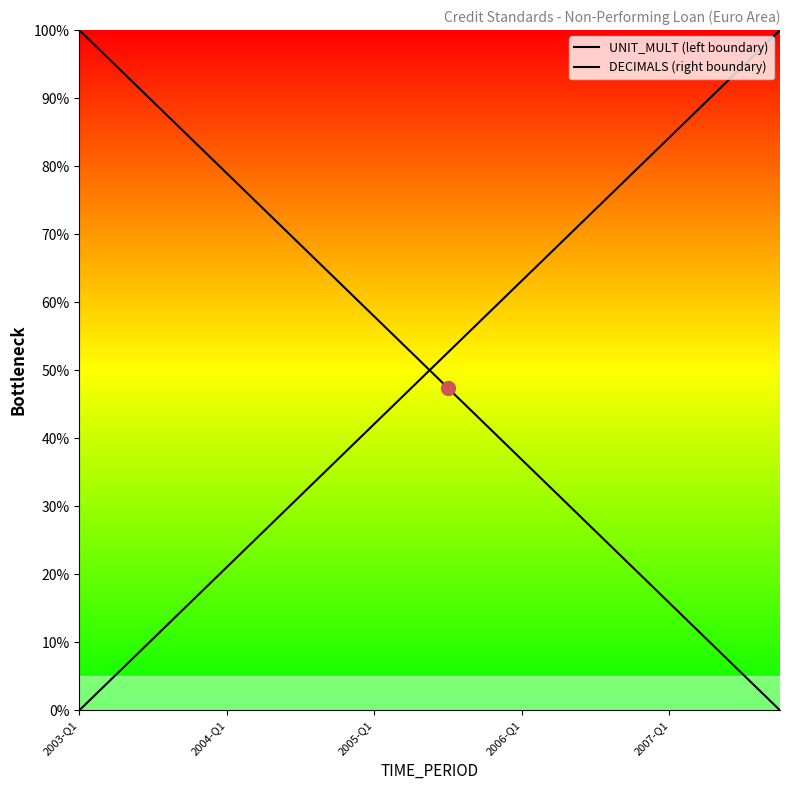

Where is UNIT_MULT (left boundary) nearest to the value 50?

10